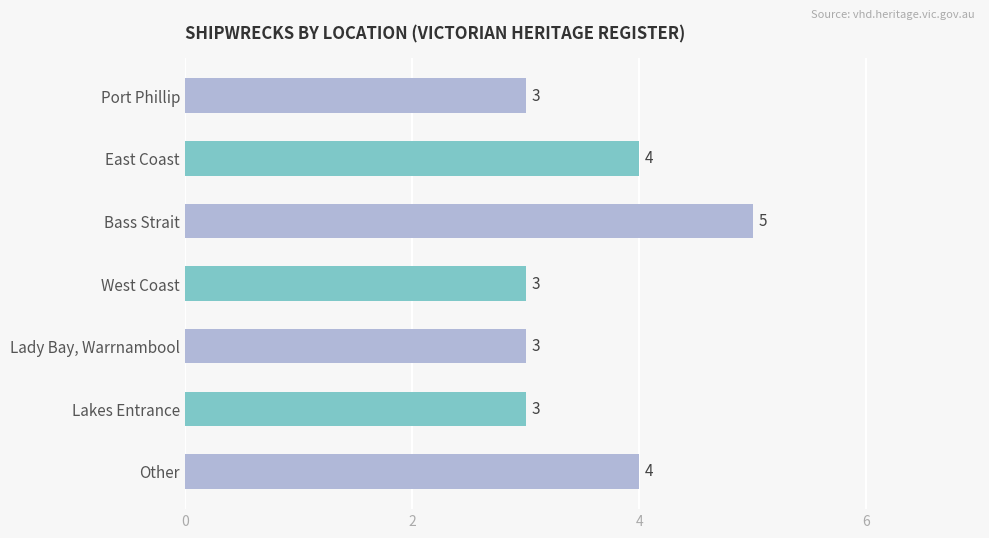

What is the sum of all values?

25